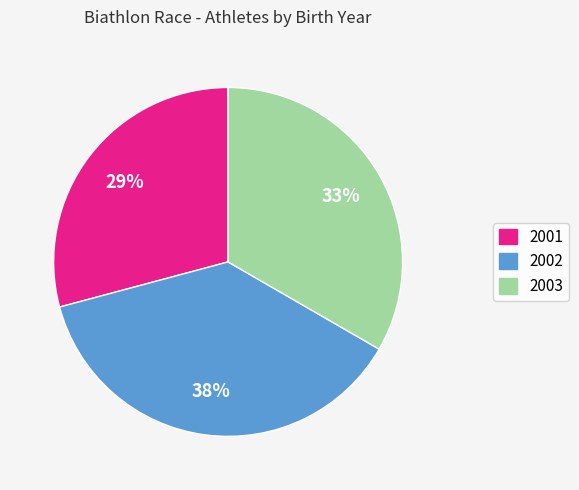

Combined, do 2001 and 2002 account for over 50%?

Yes